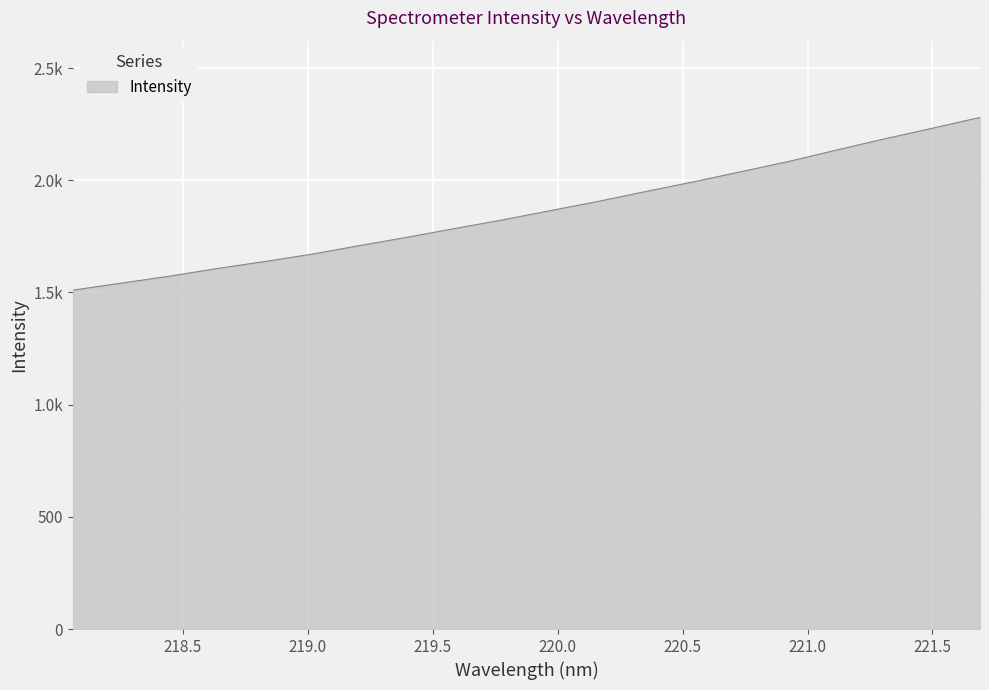

True or false: there are more than 2 points higher than both neighbors.

False